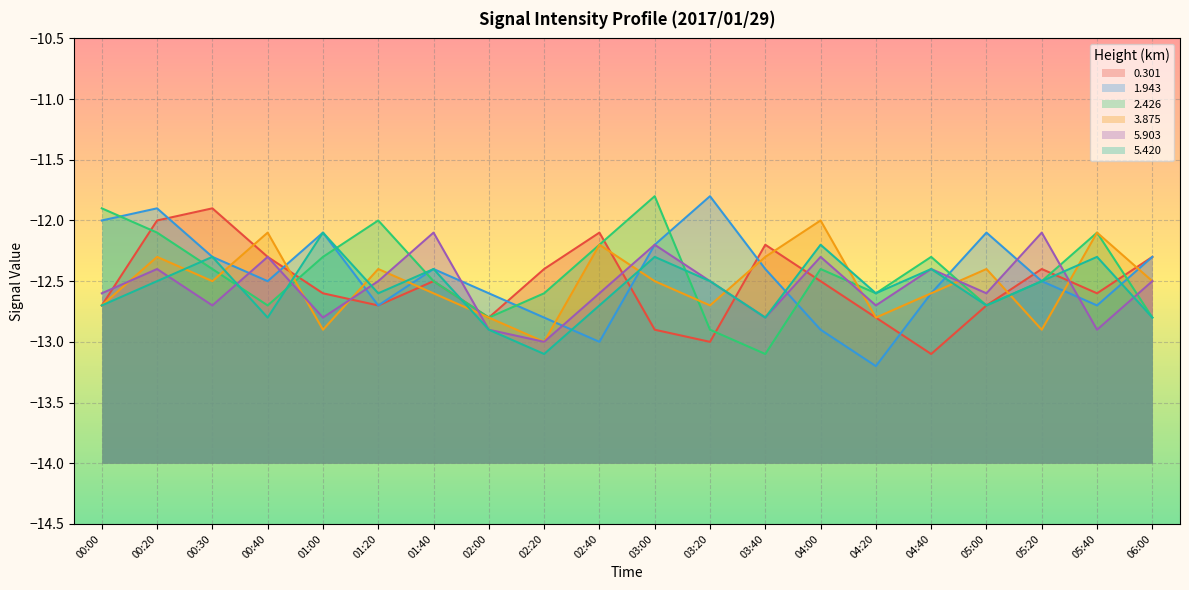

Is the value of 3.875 at 02:40 greater than the value of 1.943 at 05:00?

No